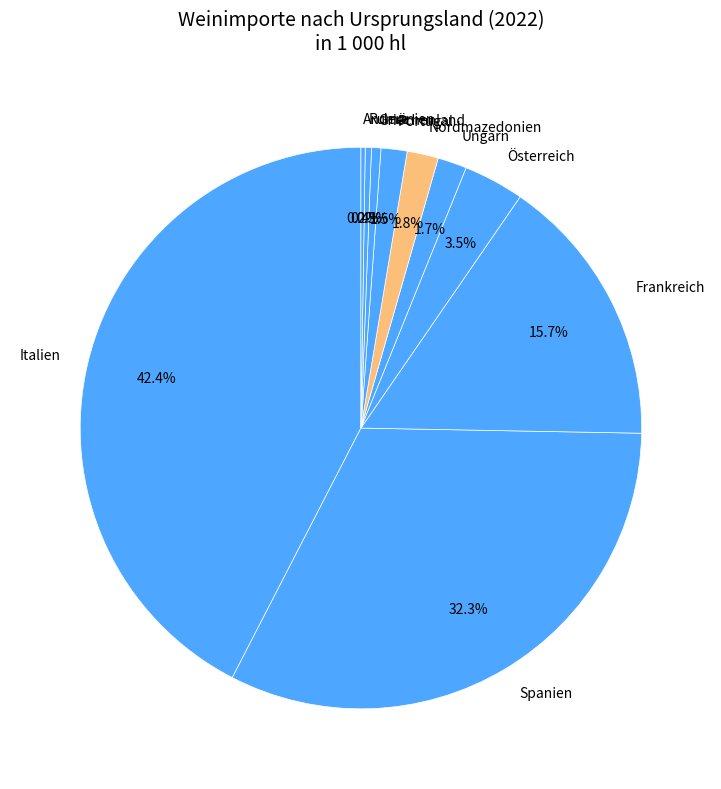

What percentage is NOT represented by Nordmazedonien?

98.2%